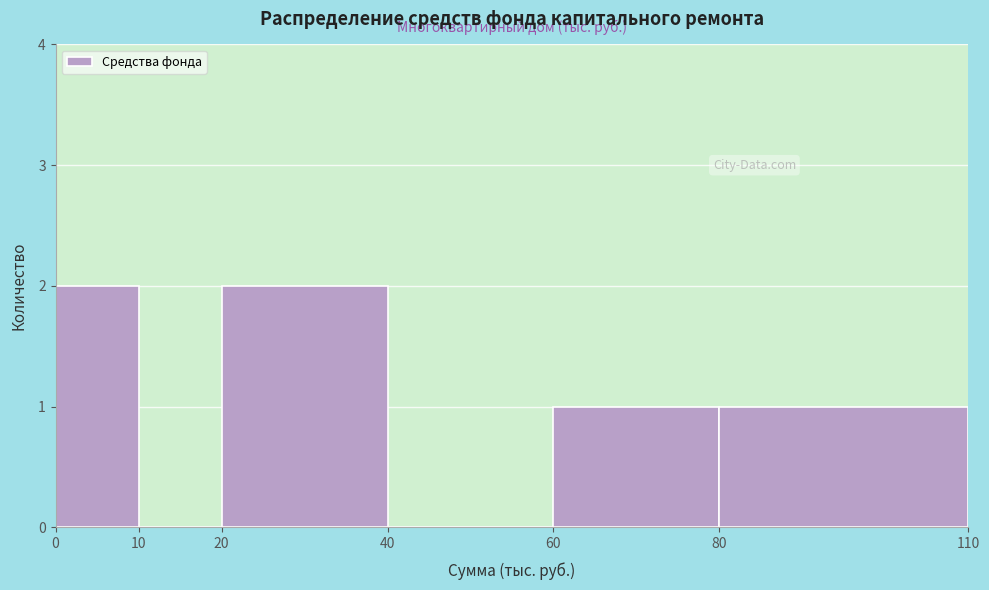

How tall is the bar that spans 60 to 80 on the x-axis? The values are not printed on the chart, so give them approximately, as read against the axis.

1